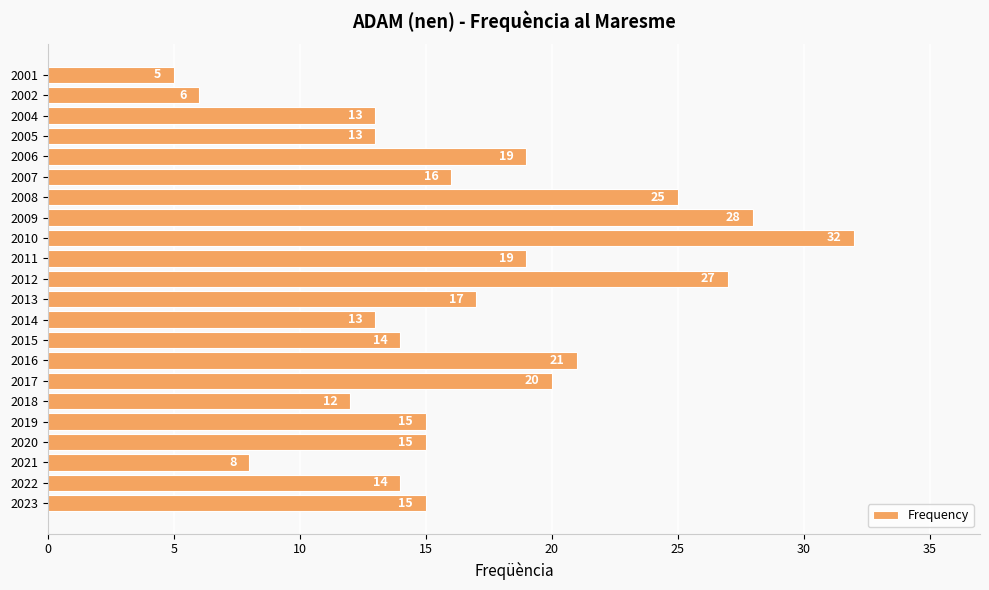

What is the change in value from 2010 to 2005?

-19